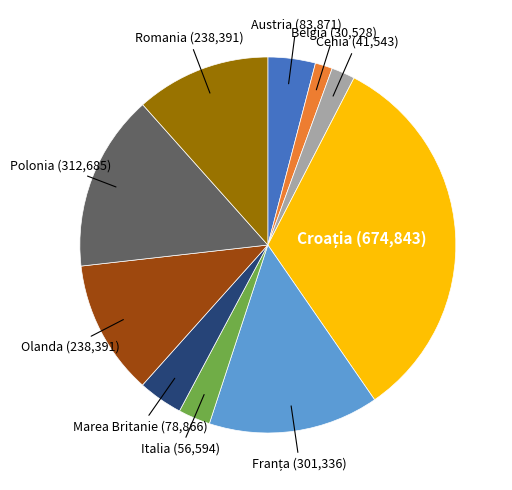

Which slice is the smallest?

Belgia